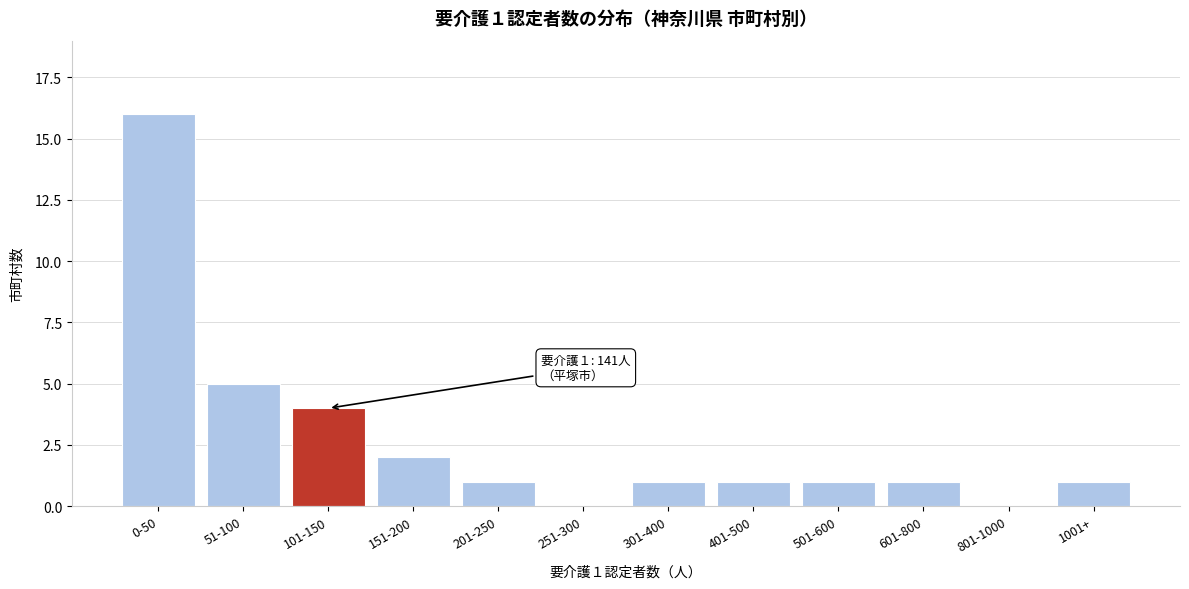

Reading right to left, what are all the values shown in this chart?

1001+=1	801-1000=0	601-800=1	501-600=1	401-500=1	301-400=1	251-300=0	201-250=1	151-200=2	101-150=4	51-100=5	0-50=16